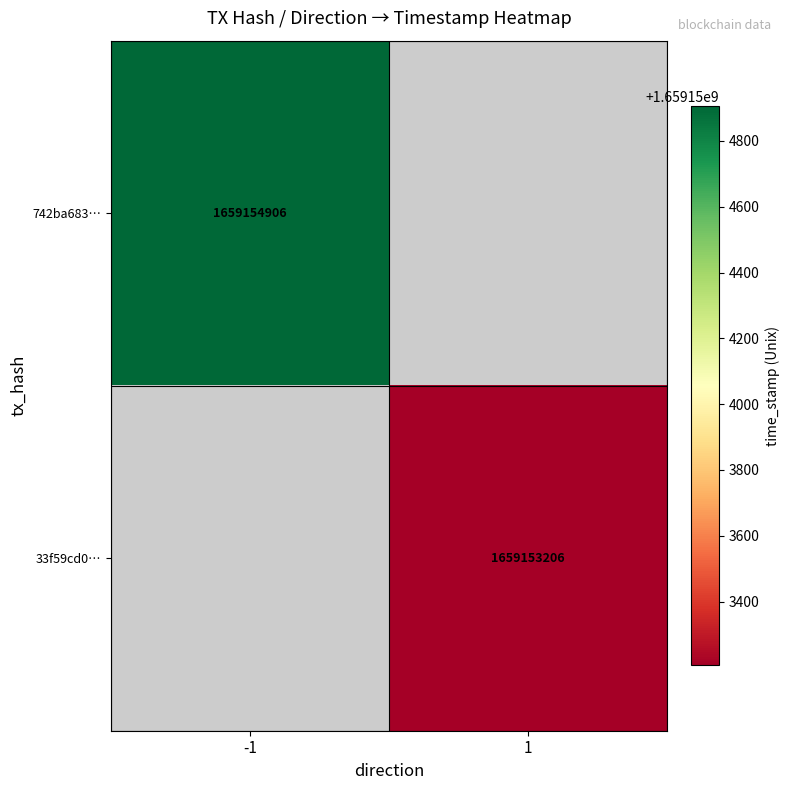

At how many categories does at least one series exceed 1659153341?

1